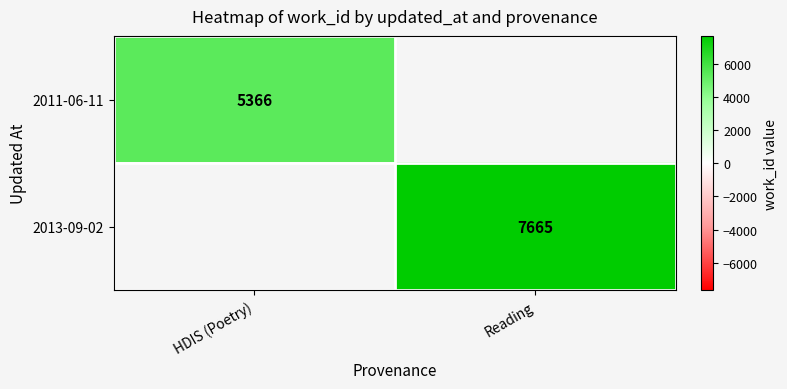

Is the value of 2011-06-11 at HDIS (Poetry) greater than the value of 2013-09-02 at Reading?

No